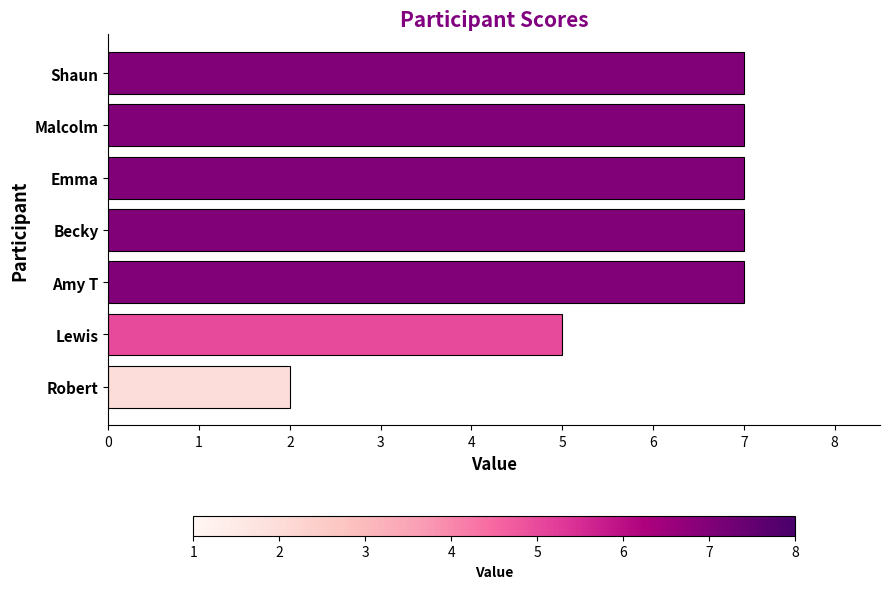

What is the difference between the maximum and minimum values?

5